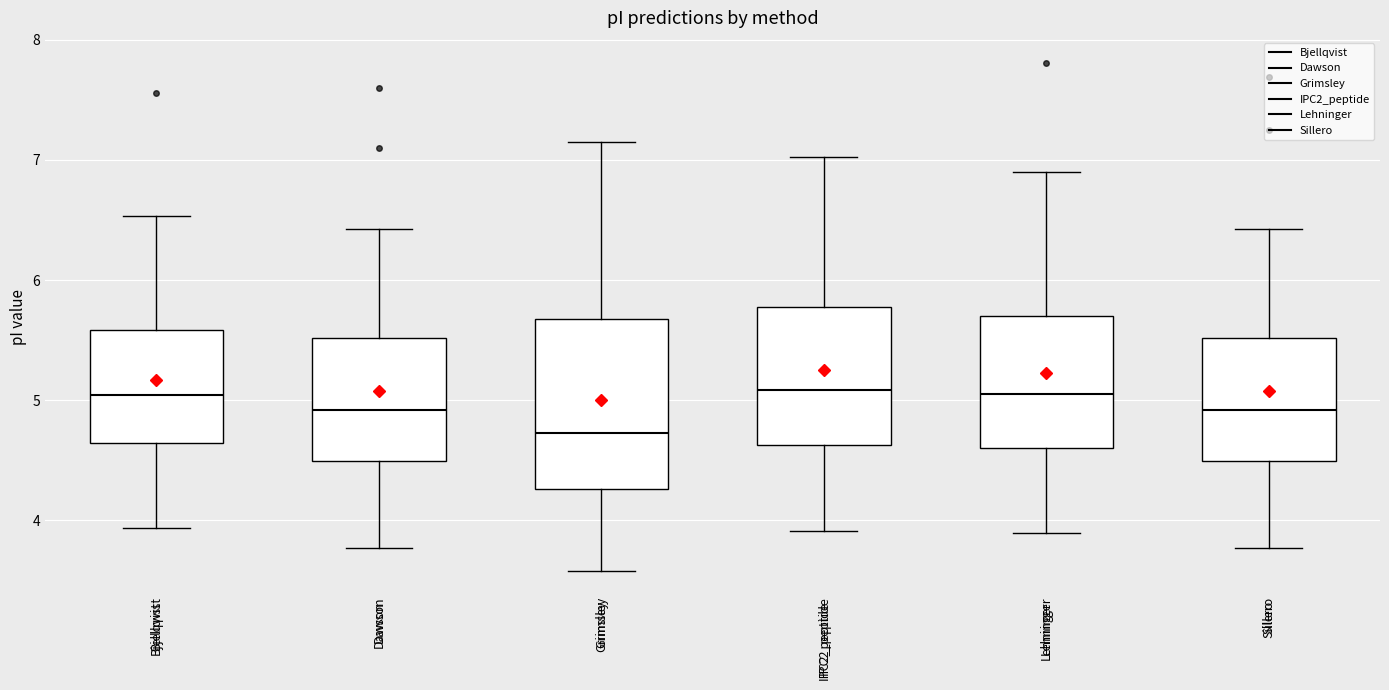

Reading left to right, transcribe this box plot: for each box, give where its median line is, the range the box spans, and where its two whiskers end, as read against the y-axis. The values are not printed on the chart, so give them approximately, as read against the axis.

Bjellqvist: median 5.0, box 4.6 to 5.6, whiskers 3.9 to 6.5
Dawson: median 4.9, box 4.5 to 5.5, whiskers 3.8 to 6.4
Grimsley: median 4.7, box 4.3 to 5.7, whiskers 3.6 to 7.1
IPC2_peptide: median 5.1, box 4.6 to 5.8, whiskers 3.9 to 7.0
Lehninger: median 5.1, box 4.6 to 5.7, whiskers 3.9 to 6.9
Sillero: median 4.9, box 4.5 to 5.5, whiskers 3.8 to 6.4